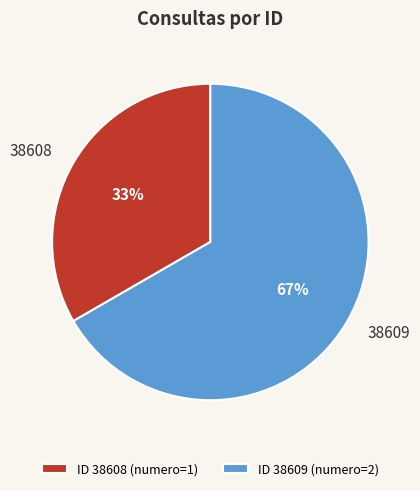

Which category accounts for the majority?

38609